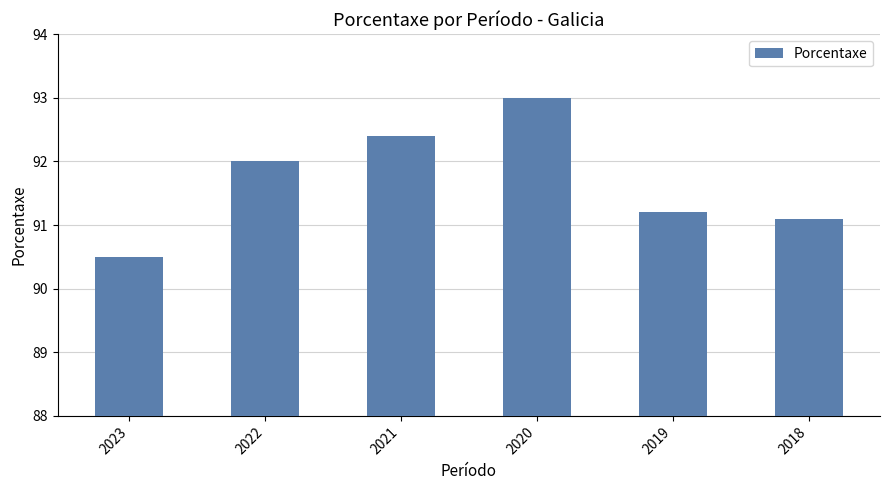

What is the value of the 3rd bar from the left?

92.4